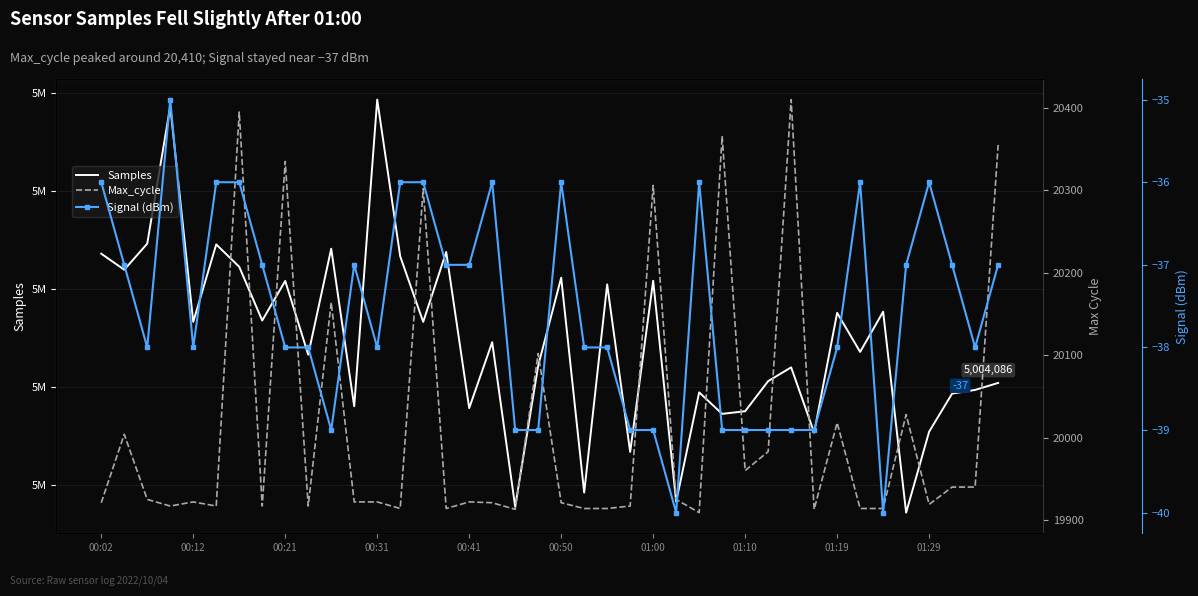

What is the difference between the Samples values at 31 and 01:29?

1589